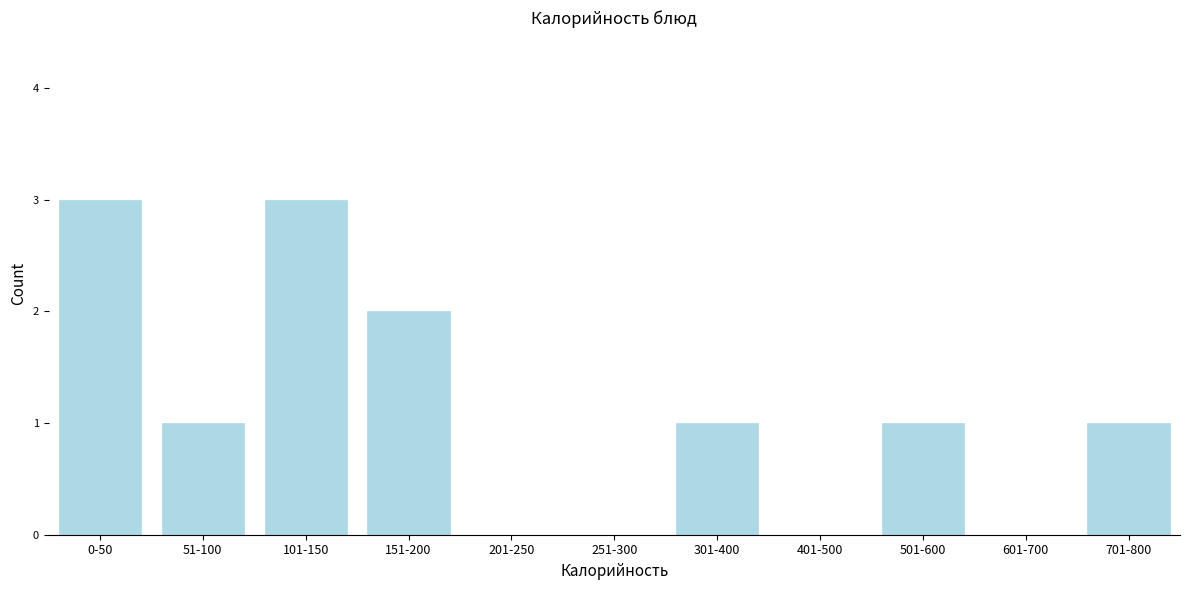

Reading left to right, transcribe all the data shown in this chart.

0-50=3	51-100=1	101-150=3	151-200=2	201-250=0	251-300=0	301-400=1	401-500=0	501-600=1	601-700=0	701-800=1